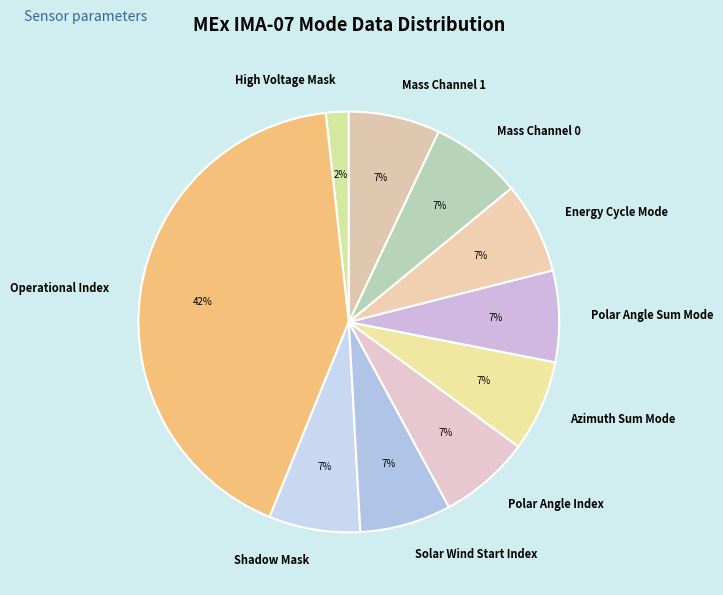

Which has a higher value, High Voltage Mask or Operational Index?

Operational Index